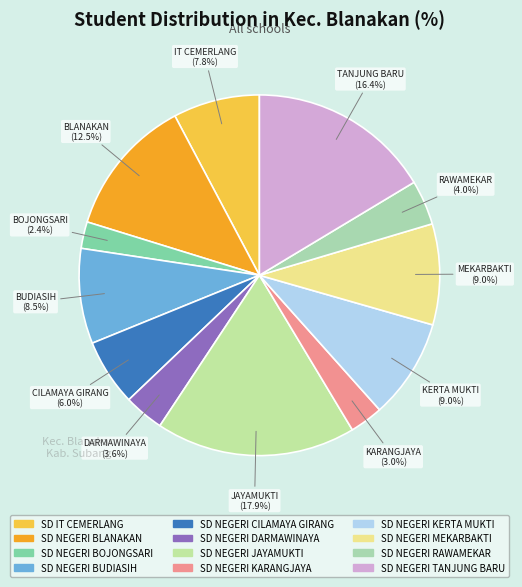

Is SD NEGERI BLANAKAN the majority of the pie?

No